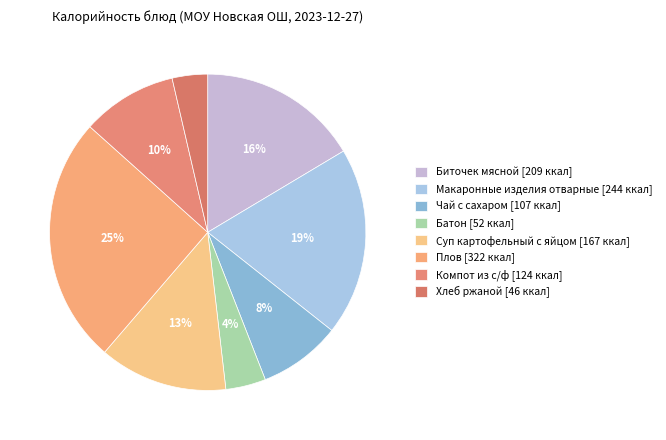

Do Макаронные изделия отварные and Чай с сахаром together represent more than half of the pie?

No